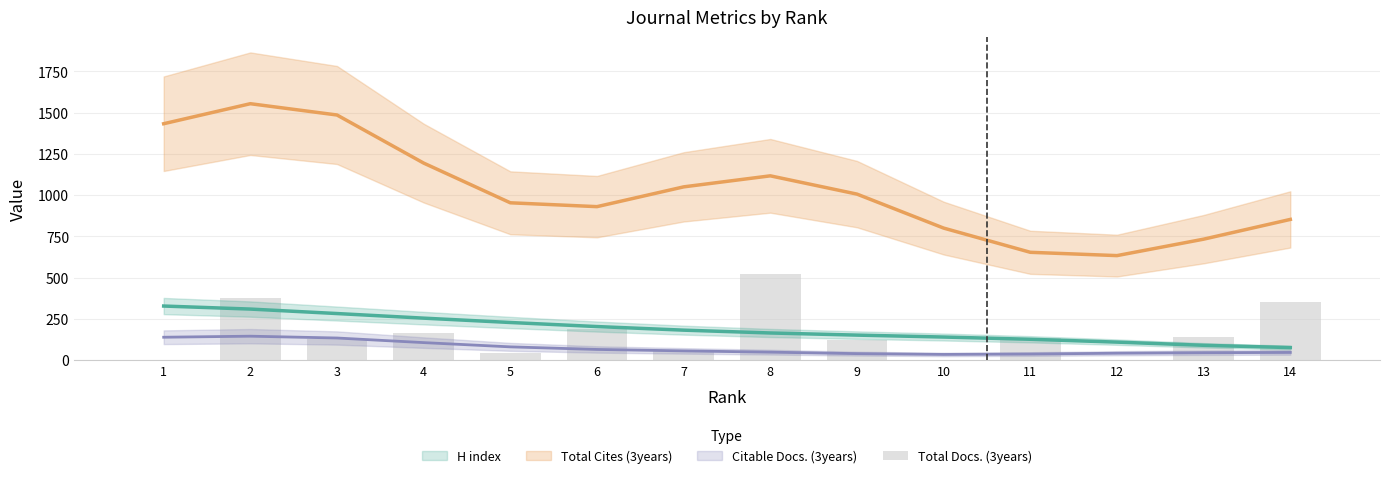

Where does the data first go above 135?

2